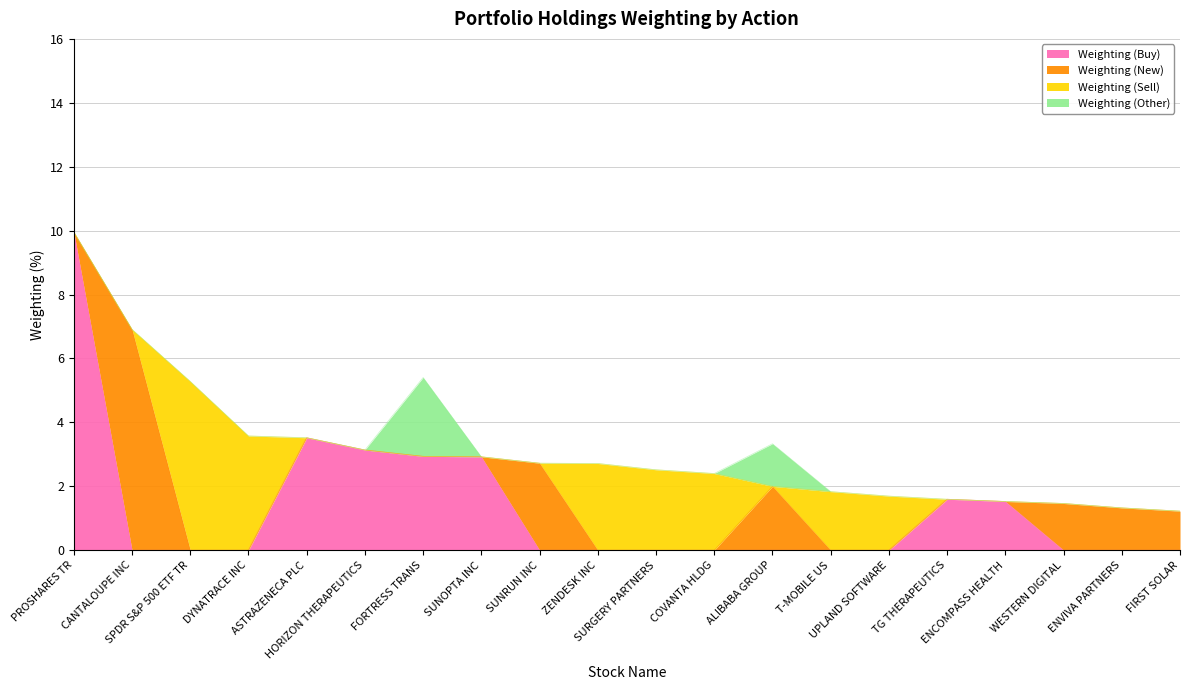

What are all the series names shown in the legend?

Weighting (Buy), Weighting (New), Weighting (Sell), Weighting (Other)